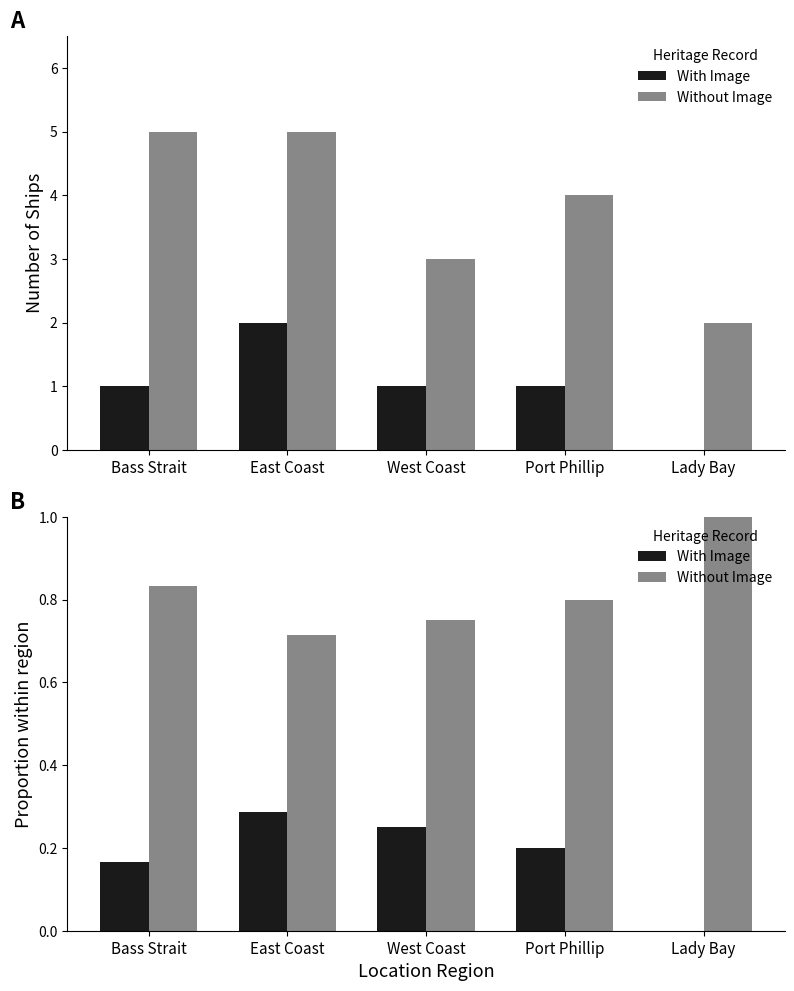

Between East Coast and West Coast, which is larger?

East Coast